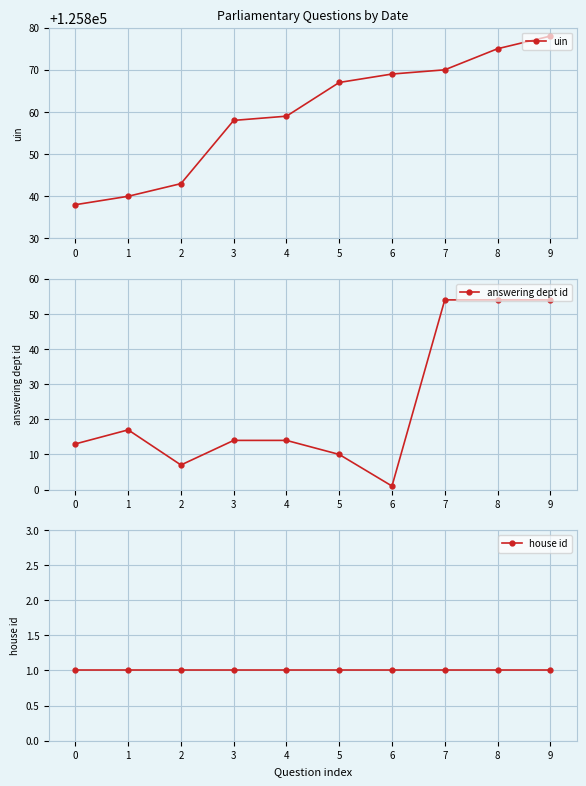

True or false: answering dept id and uin intersect in this chart.

False